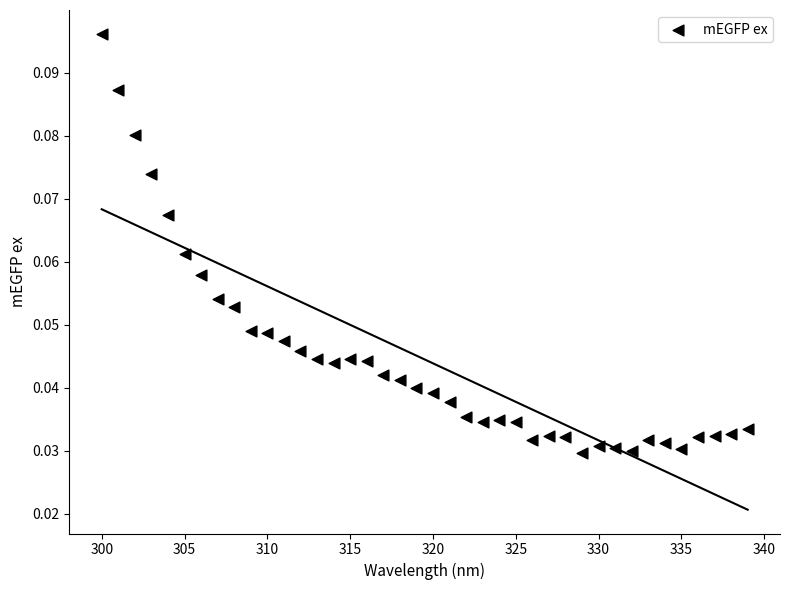

What is the range of X values (max minus min)?

39.0